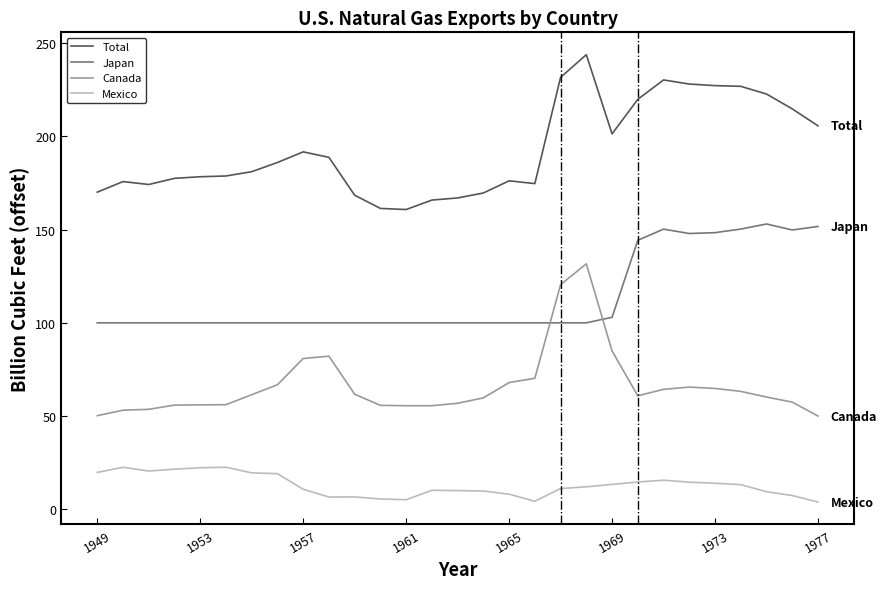

Which series has the largest total across all categories?

Total